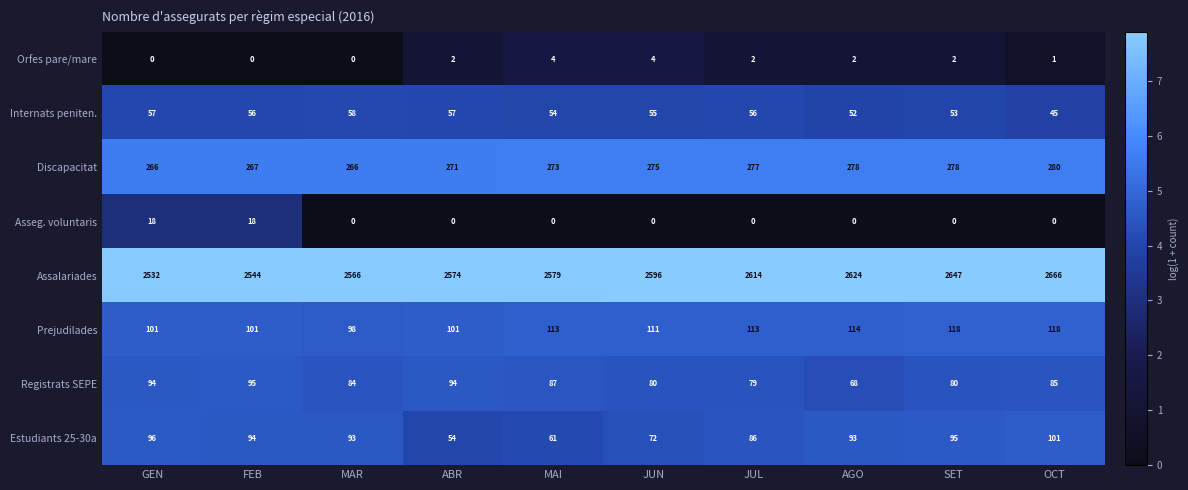

Rank the series at OCT from highest to lowest value.

Assalariades, Discapacitat, Prejudilades, Estudiants 25-30a, Registrats SEPE, Internats peniten., Orfes pare/mare, Asseg. voluntaris